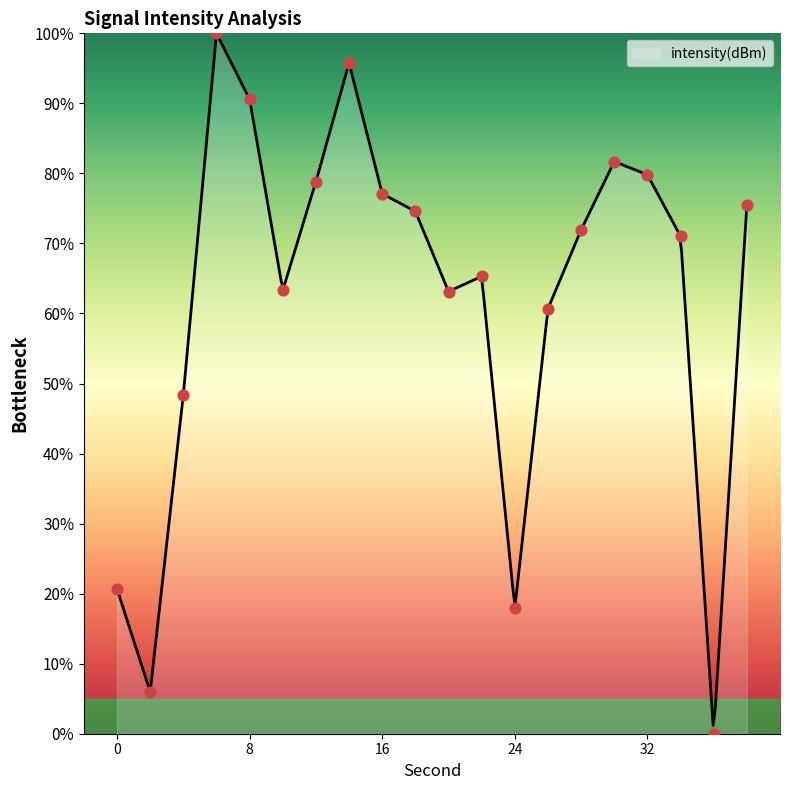

What is the change in value from 4 to 28?

+23.5